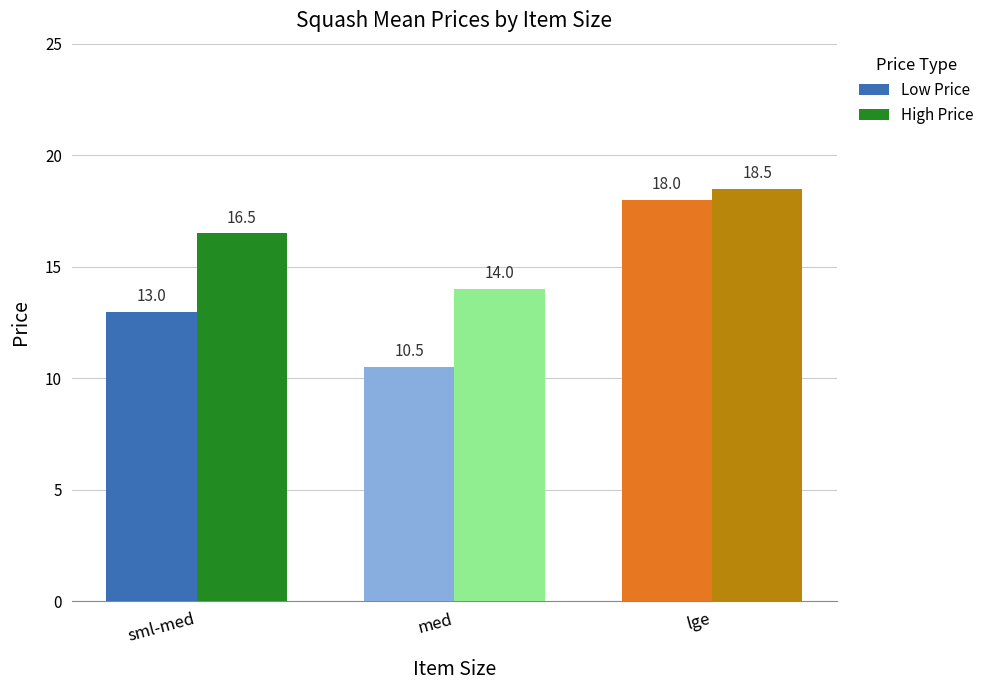

Between med and lge, which series saw the biggest shift?

Low Price